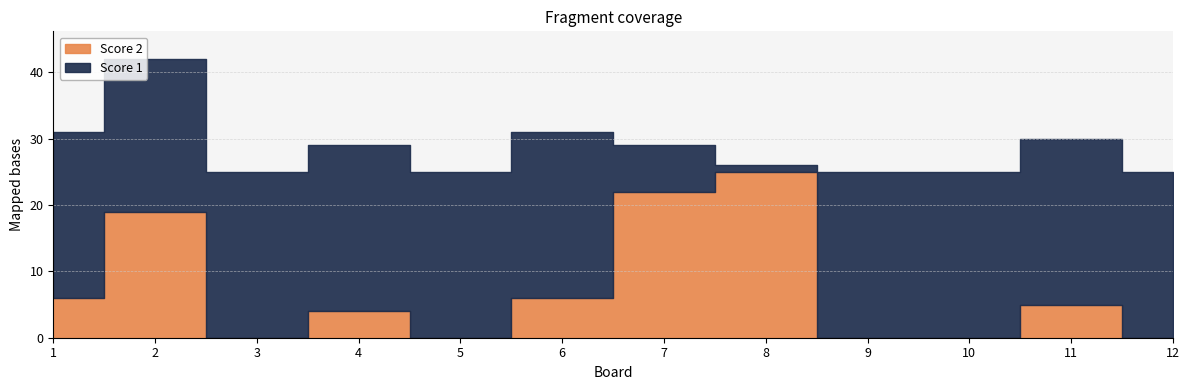

At which label does Score 2 reach its peak?

8